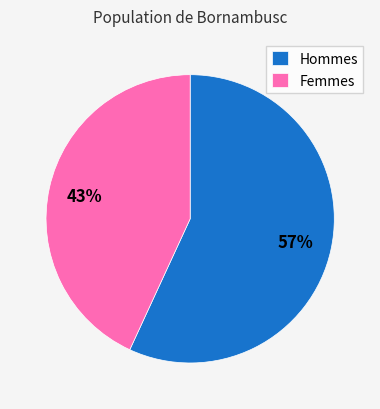

Does Femmes represent more than half of the total?

No